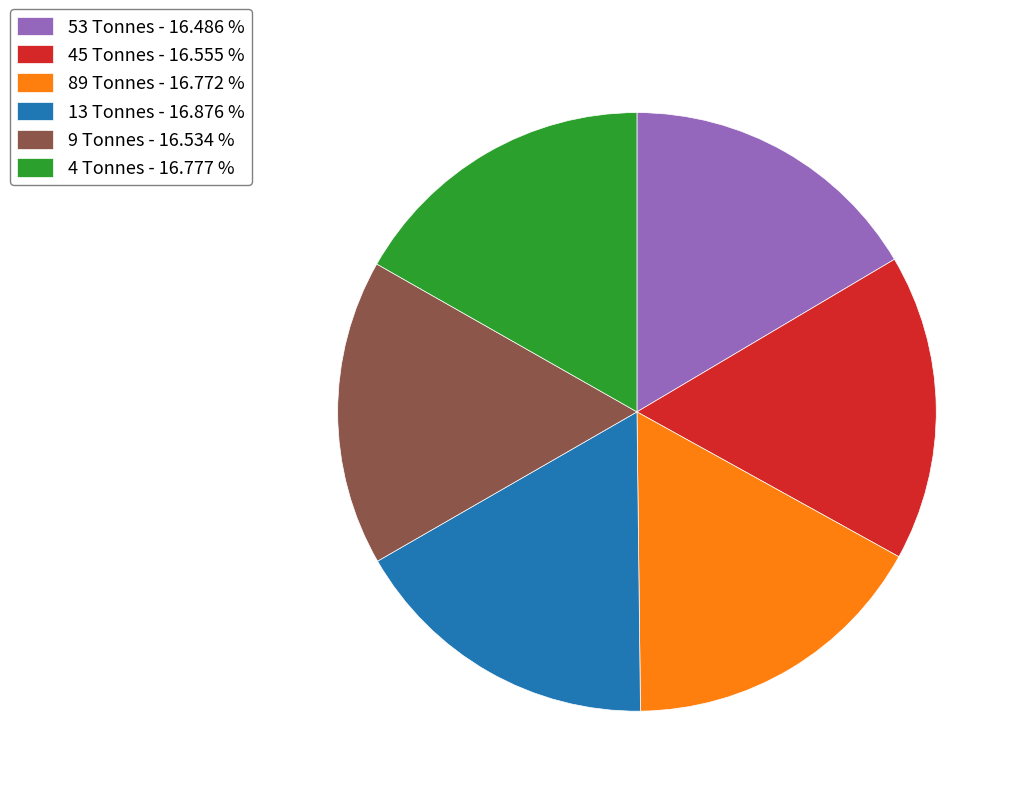

Do 89 Tonnes - 16.772 % and 13 Tonnes - 16.876 % together represent more than half of the pie?

No